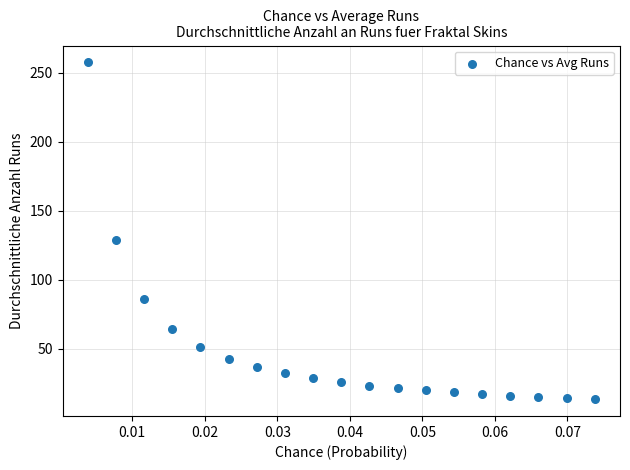

What is the range of Y values (max minus min)?

244.1